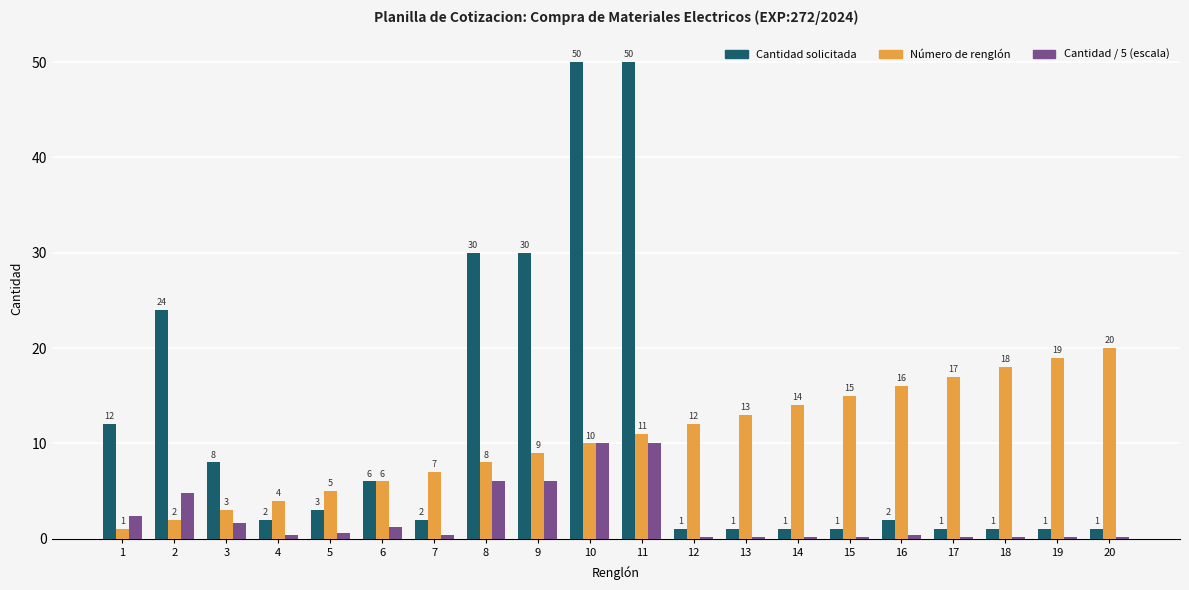

List the series in order of their peak value, highest first.

Cantidad solicitada, Número de renglón, Cantidad / 5 (escala)